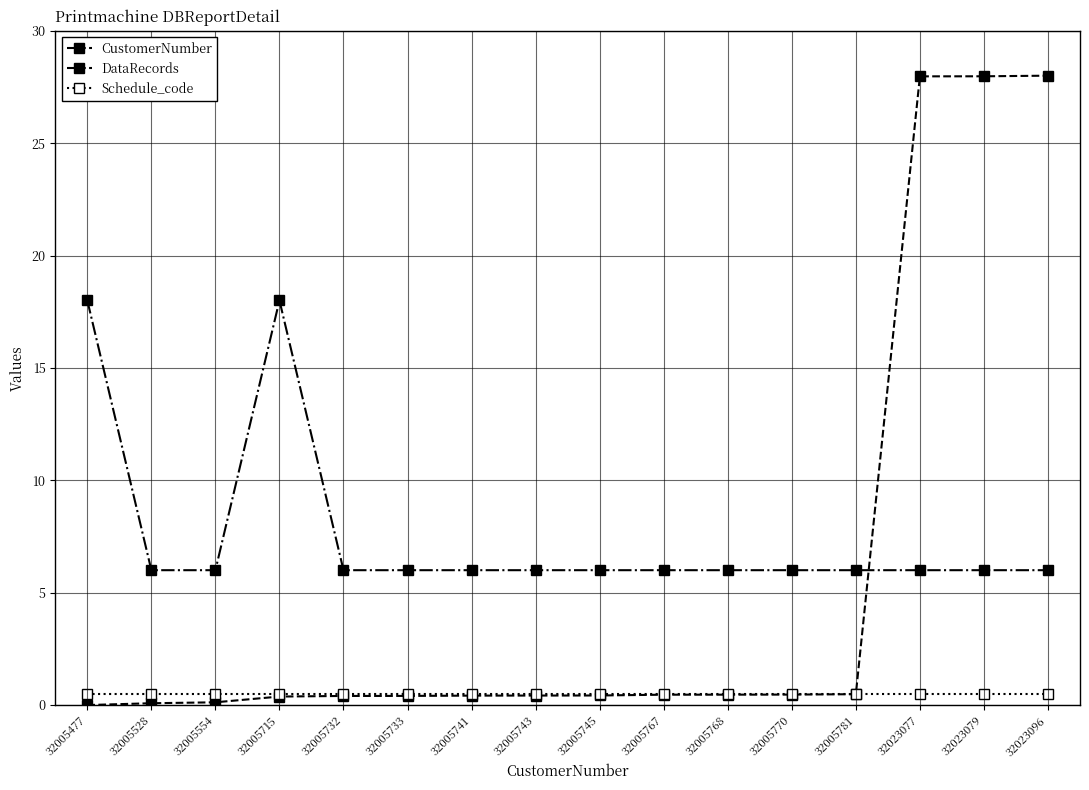

List the series in order of their peak value, lowest first.

Schedule_code, DataRecords, CustomerNumber